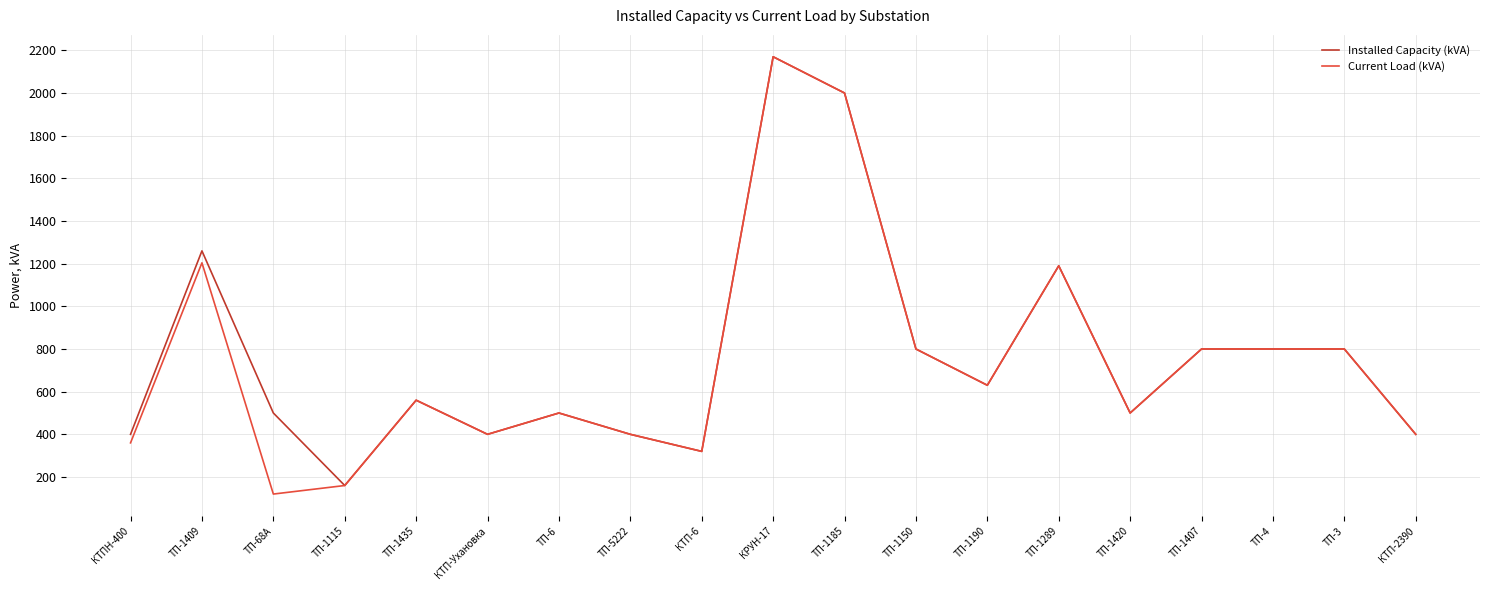

At which category does the chart reach its peak across all series?

КРУН-17